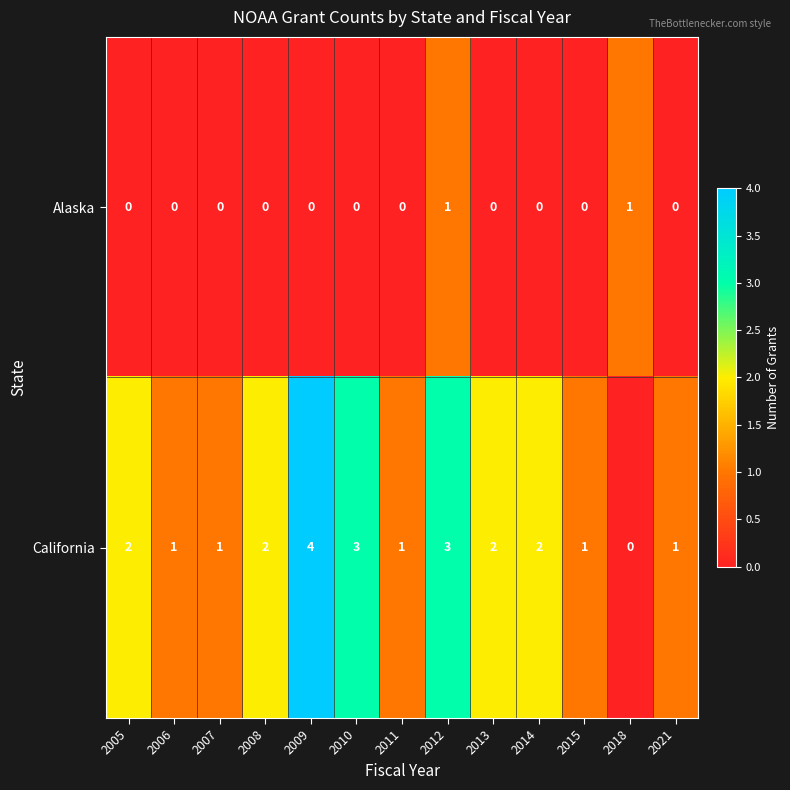

How many data points does each series have?

13